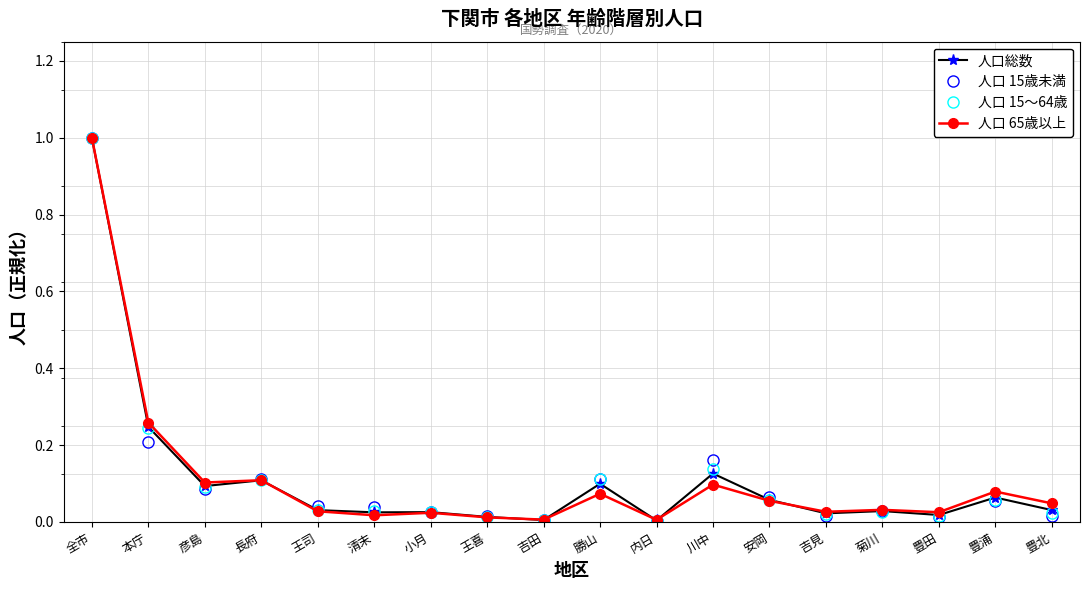

Which category has the highest value across all series?

全市